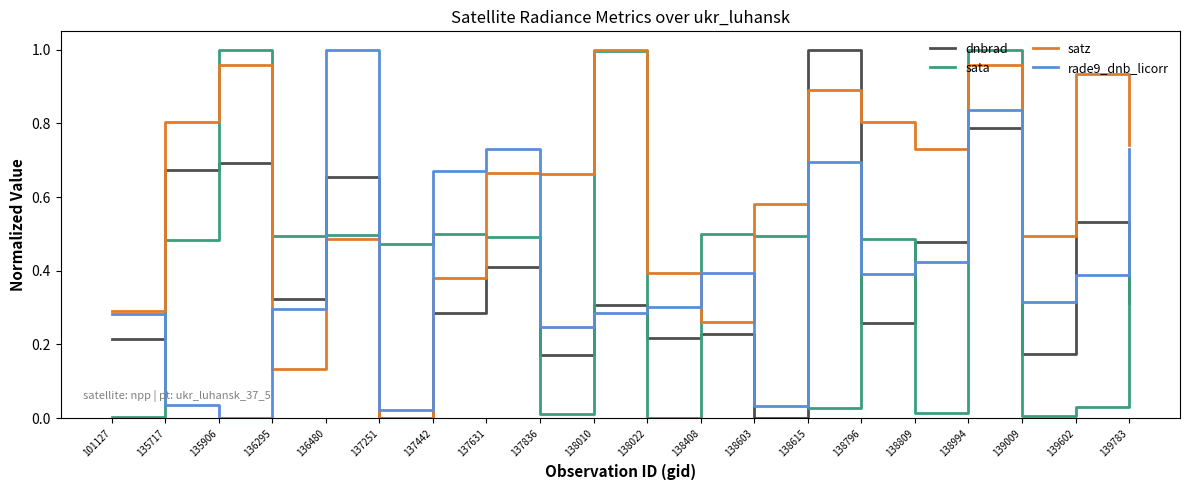

Is the value of sata at 101127 greater than the value of rade9_dnb_licorr at 139009?

No